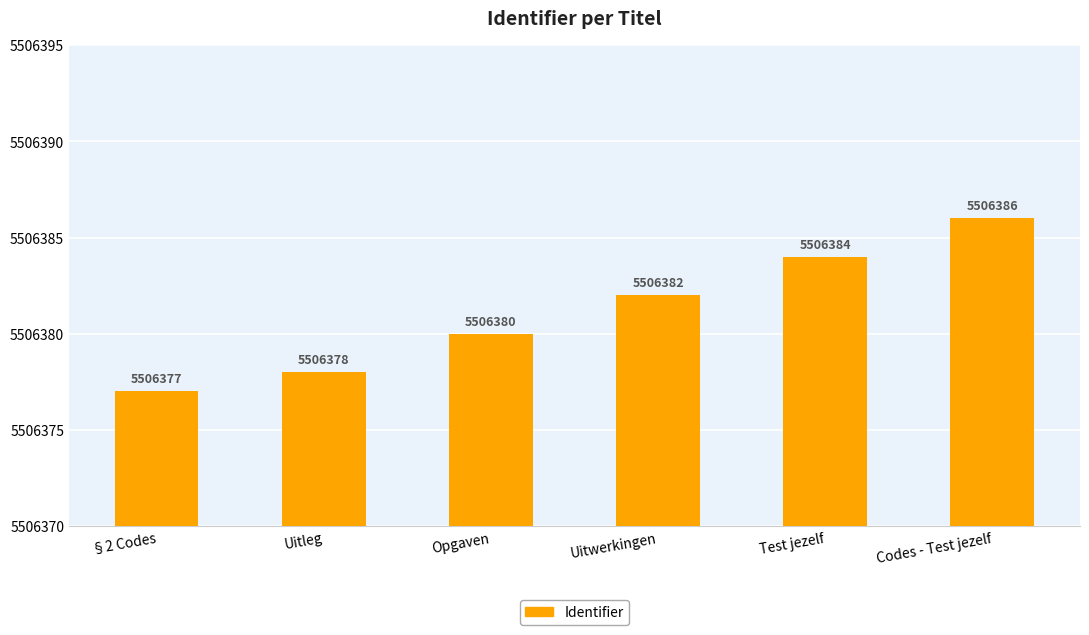

Does the chart contain stacked bars?

No